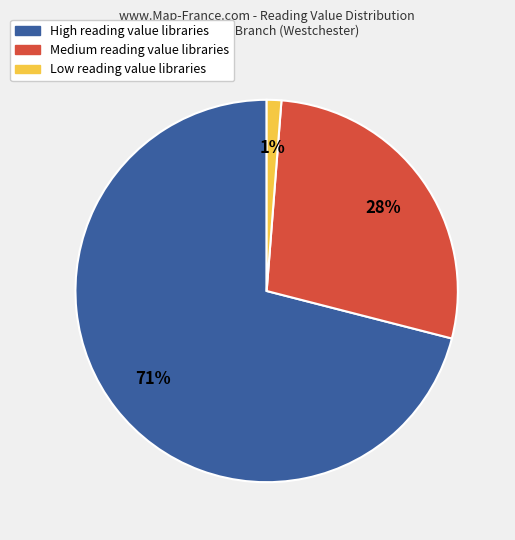

Is there any slice that represents more than half of the pie?

Yes